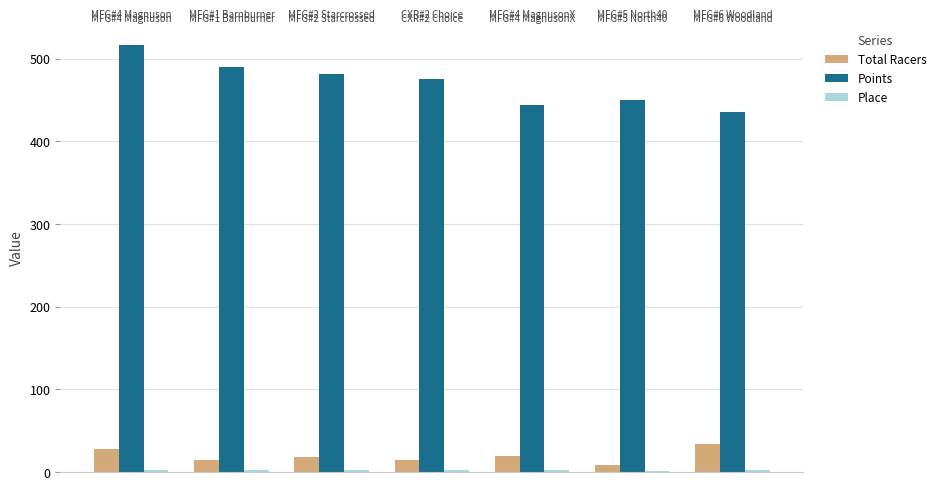

Which series has the largest range (max minus min)?

Points